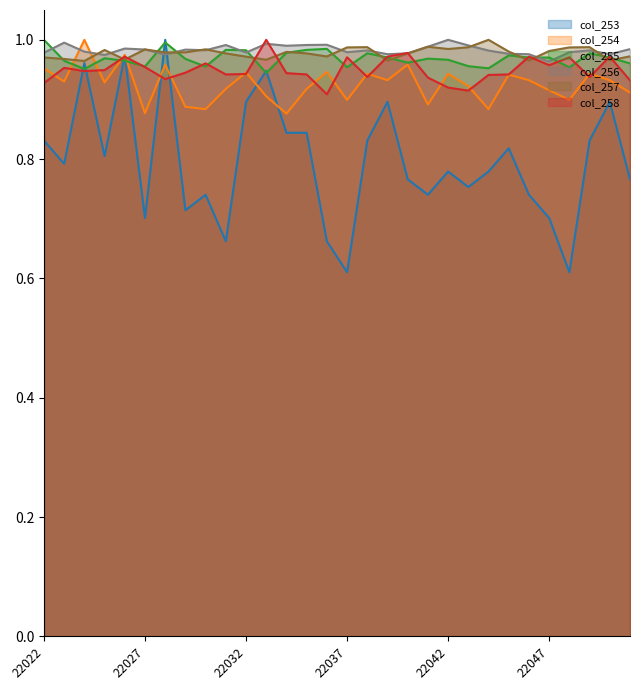

What are all the series names shown in the legend?

col_253, col_254, col_255, col_256, col_257, col_258